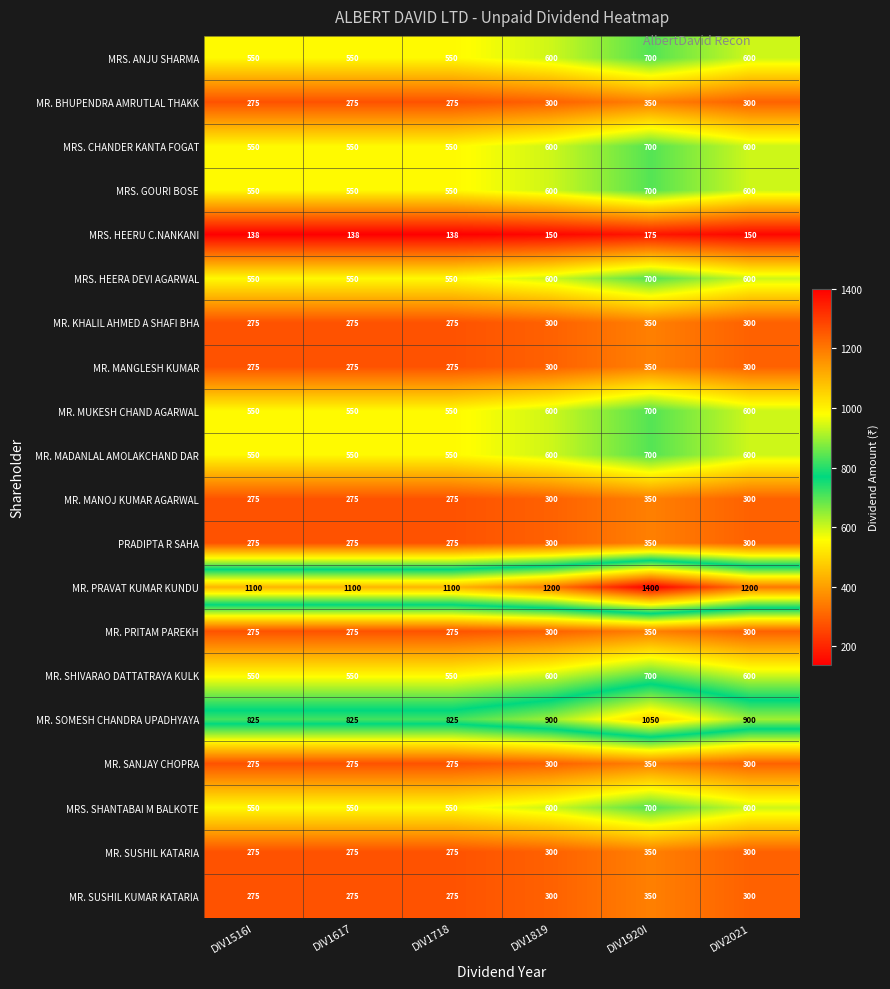

Read the MRS. GOURI BOSE value at DIV1819, to the nearest 10.

600